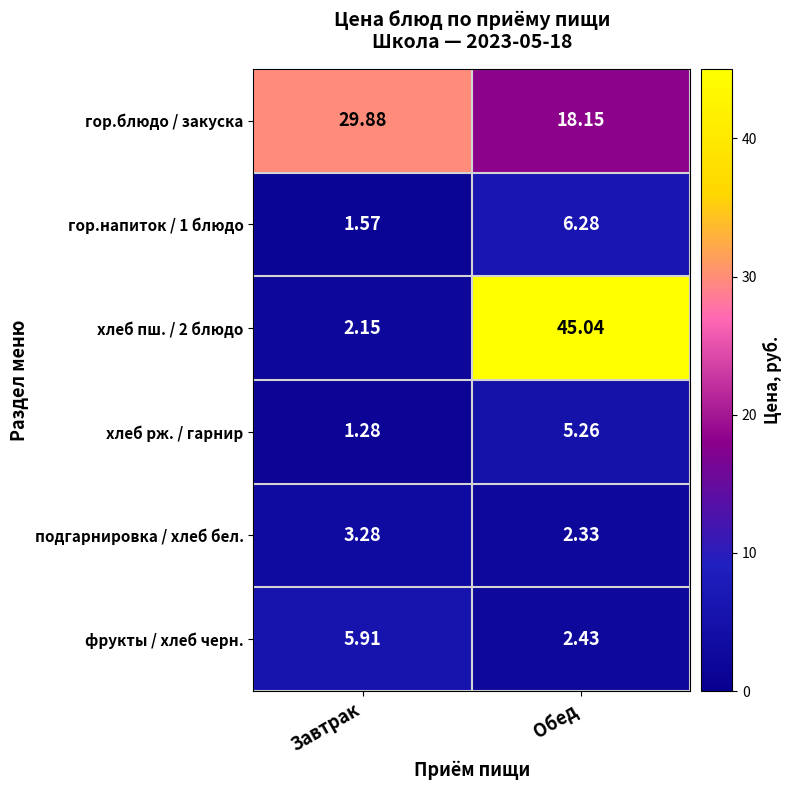

Rank the series at Завтрак from highest to lowest value.

гор.блюдо / закуска, фрукты / хлеб черн., подгарнировка / хлеб бел., хлеб пш. / 2 блюдо, гор.напиток / 1 блюдо, хлеб рж. / гарнир